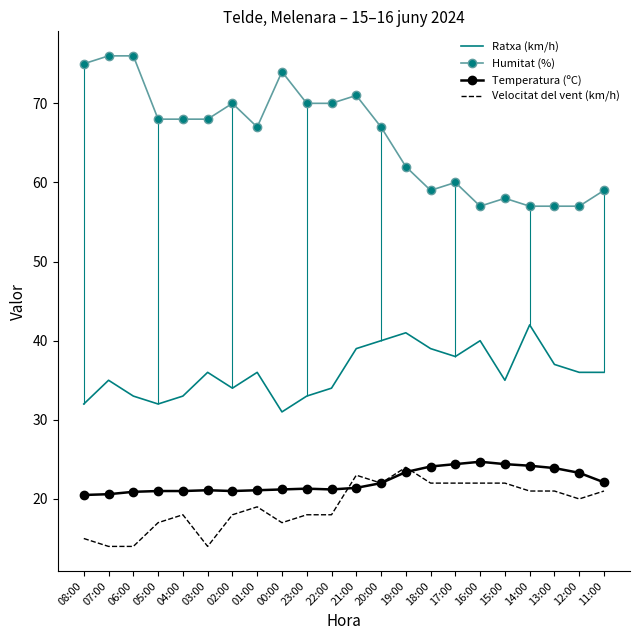

True or false: Humitat (%) has a value of 76.0 at 06:00.

True